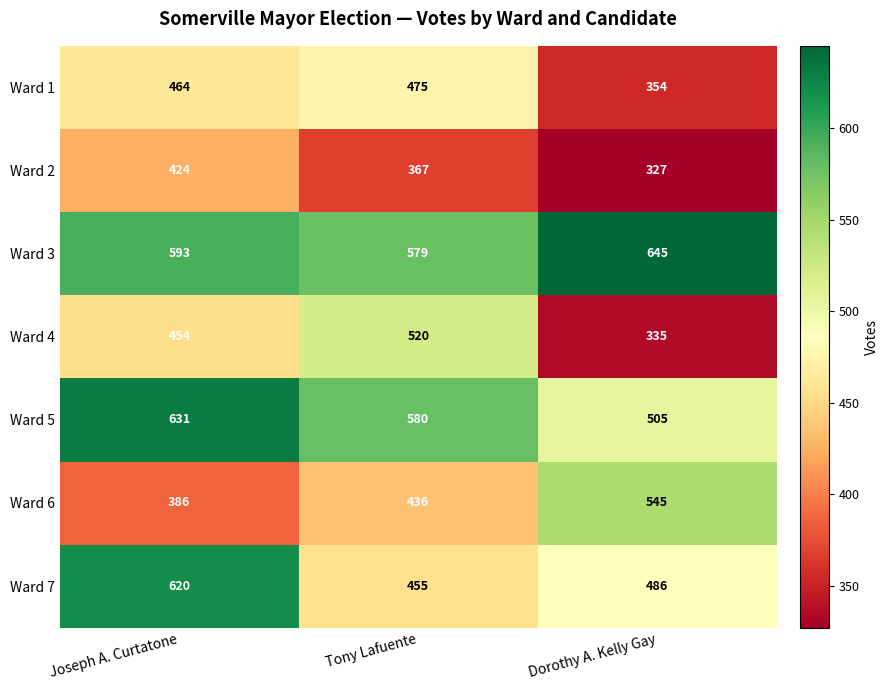

Reading left to right, extract all data points from this chart.

Ward 1: Joseph A. Curtatone=464	Tony Lafuente=475	Dorothy A. Kelly Gay=354
Ward 2: Joseph A. Curtatone=424	Tony Lafuente=367	Dorothy A. Kelly Gay=327
Ward 3: Joseph A. Curtatone=593	Tony Lafuente=579	Dorothy A. Kelly Gay=645
Ward 4: Joseph A. Curtatone=454	Tony Lafuente=520	Dorothy A. Kelly Gay=335
Ward 5: Joseph A. Curtatone=631	Tony Lafuente=580	Dorothy A. Kelly Gay=505
Ward 6: Joseph A. Curtatone=386	Tony Lafuente=436	Dorothy A. Kelly Gay=545
Ward 7: Joseph A. Curtatone=620	Tony Lafuente=455	Dorothy A. Kelly Gay=486